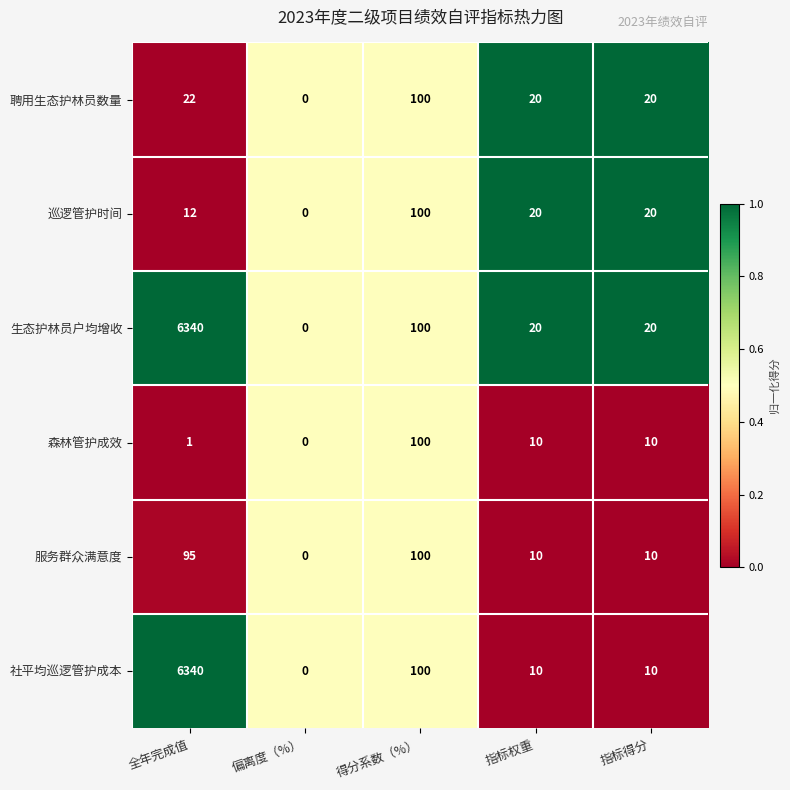

What is the sum of all 聘用生态护林员数量 values?

162